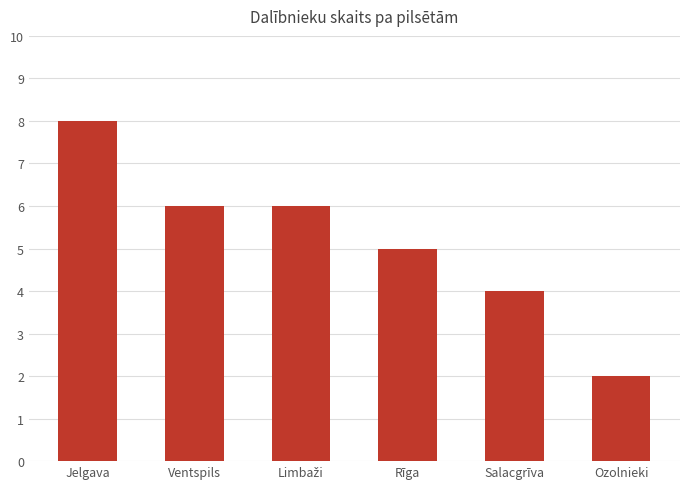

Does the chart contain stacked bars?

No